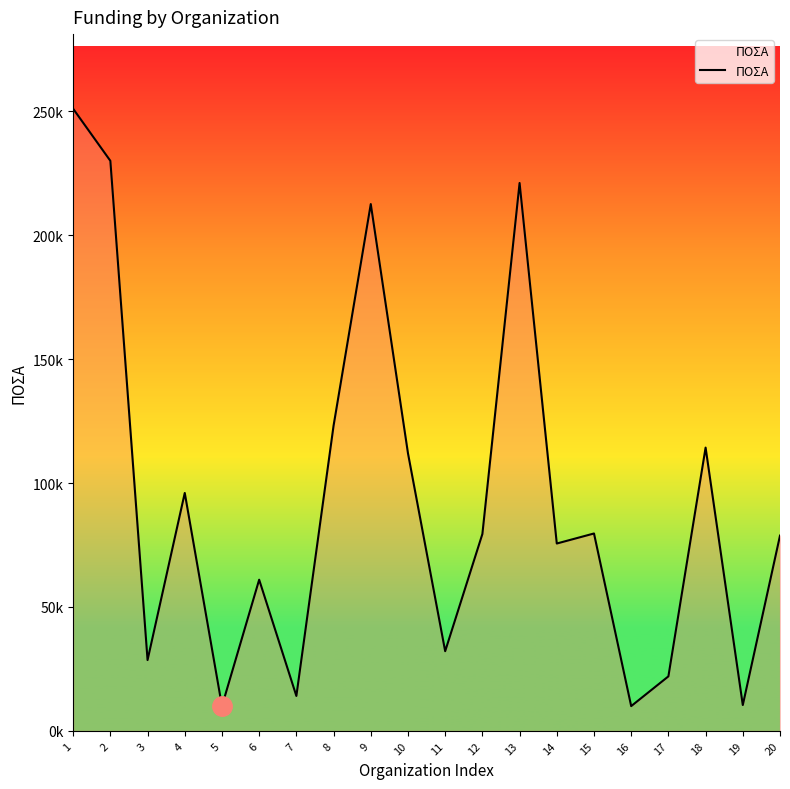

Does the chart display data point markers on the line(s)?

No